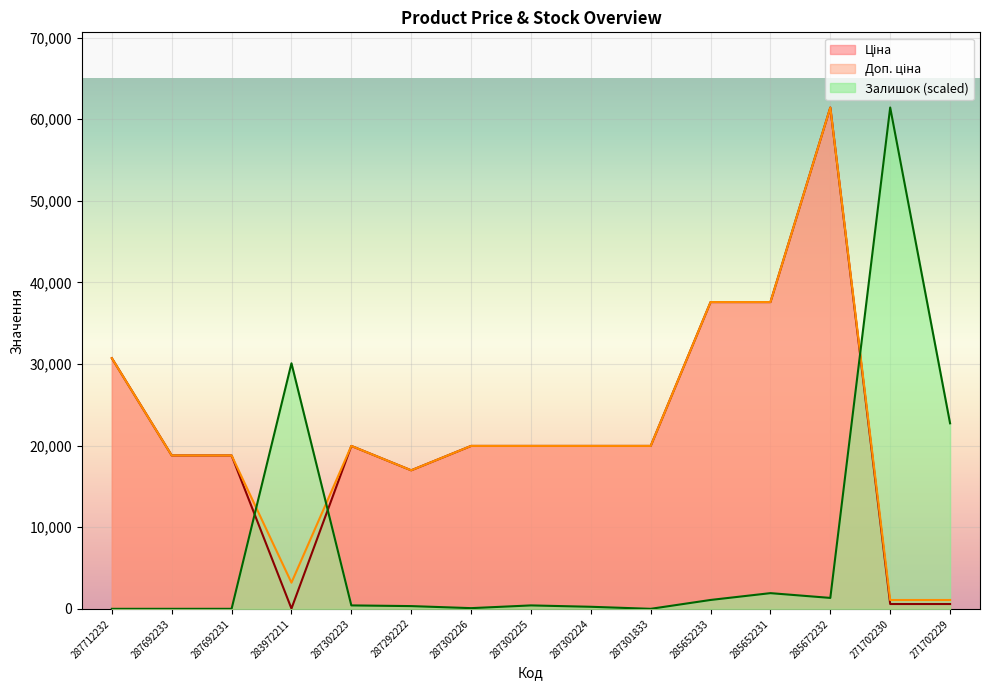

True or false: Доп. ціна and Ціна cross at least once.

False